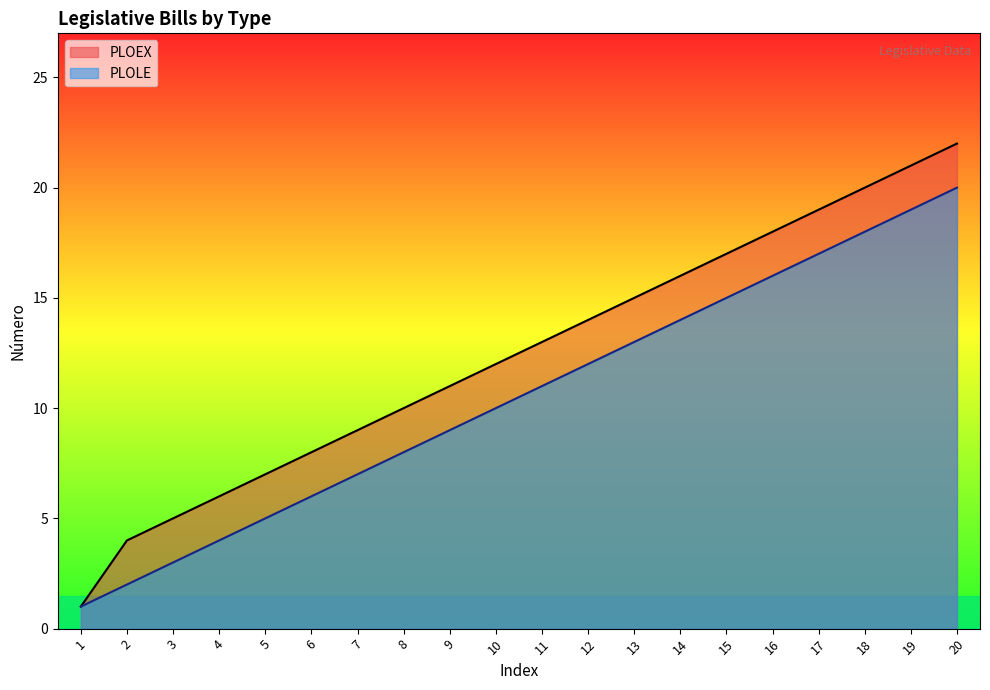

What is the minimum value for PLOLE?

1